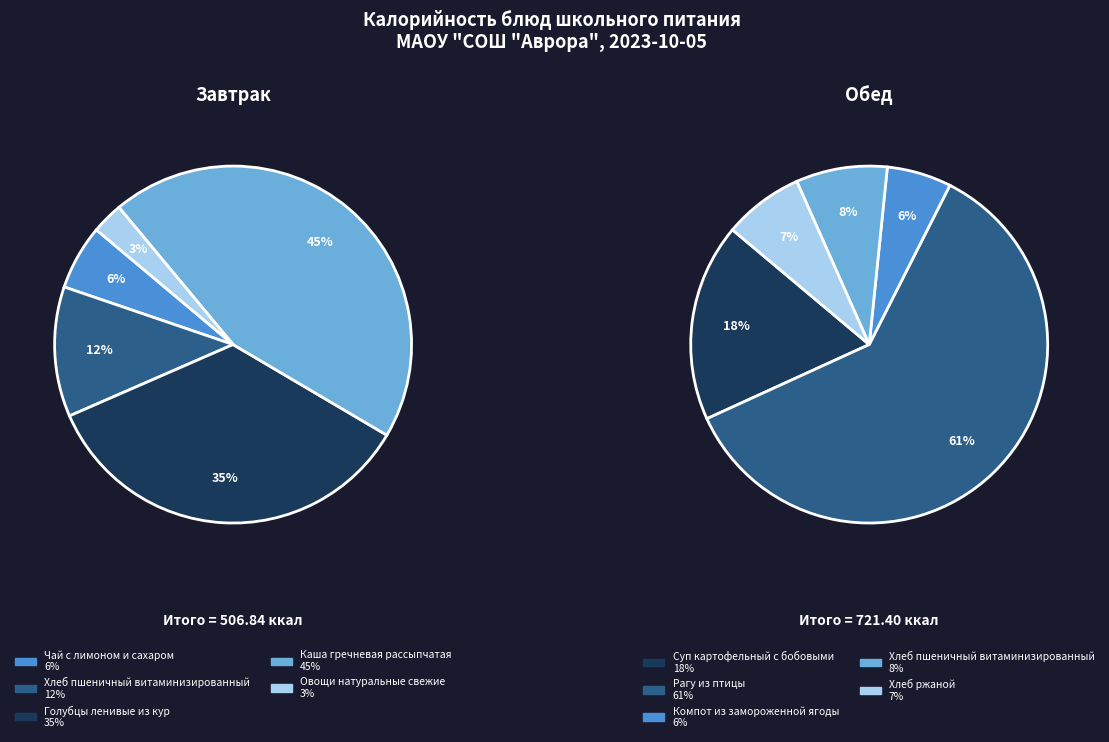

Count the number of slices in the pie.

5